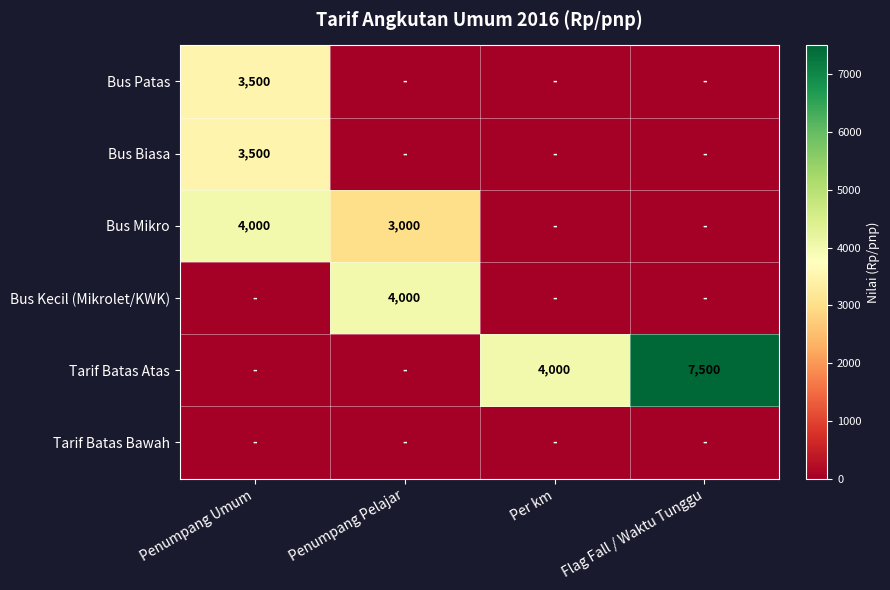

Count the number of data series in this chart.

6